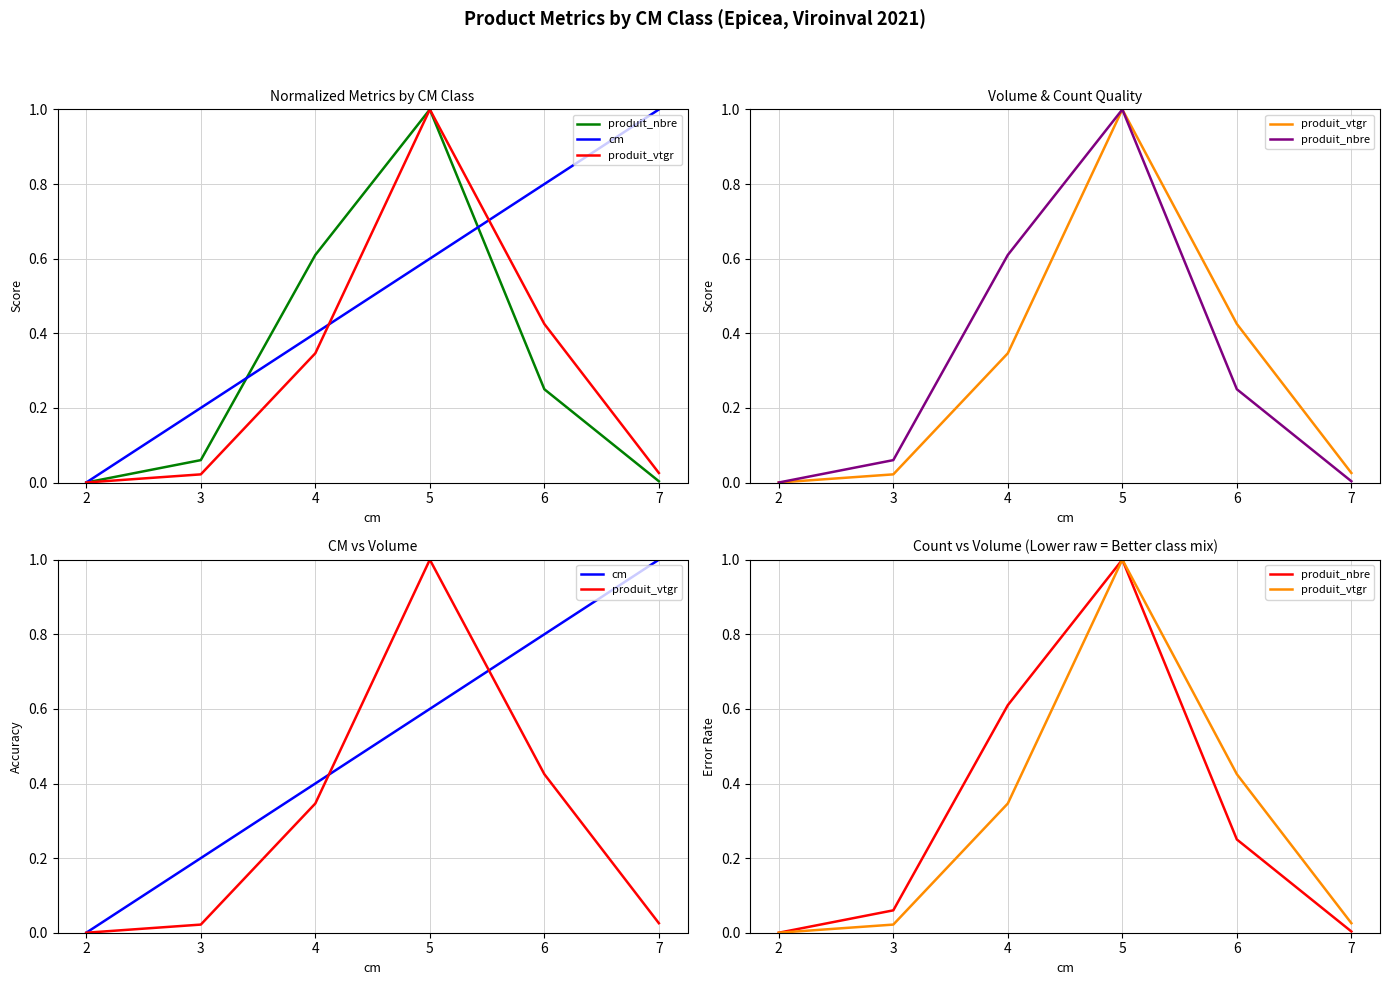

List the series in order of their peak value, highest first.

produit_nbre, cm, produit_vtgr